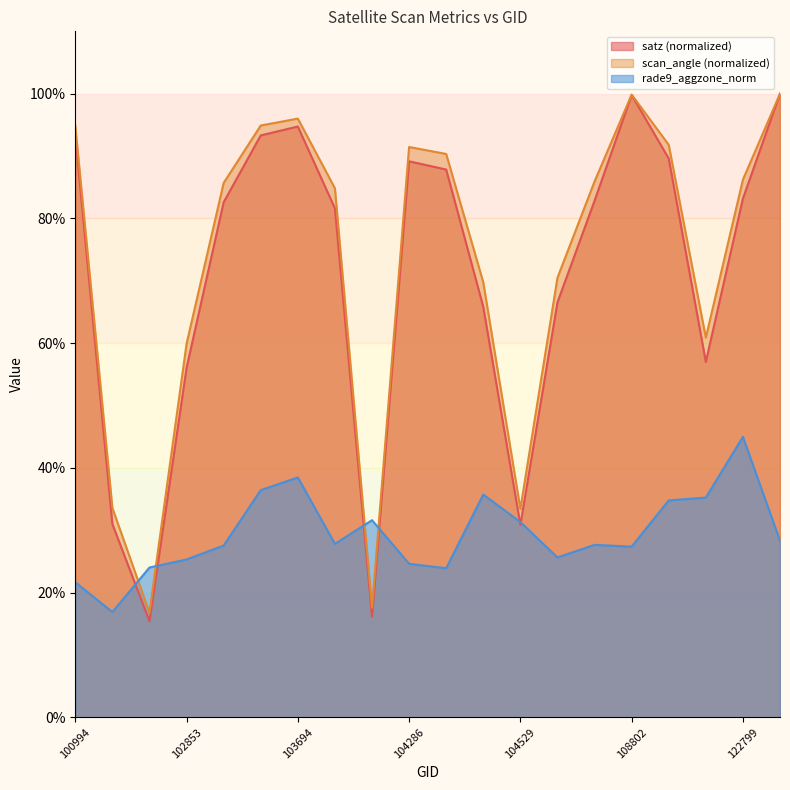

What is the value of the satz point at the 20th from the left?

1.0